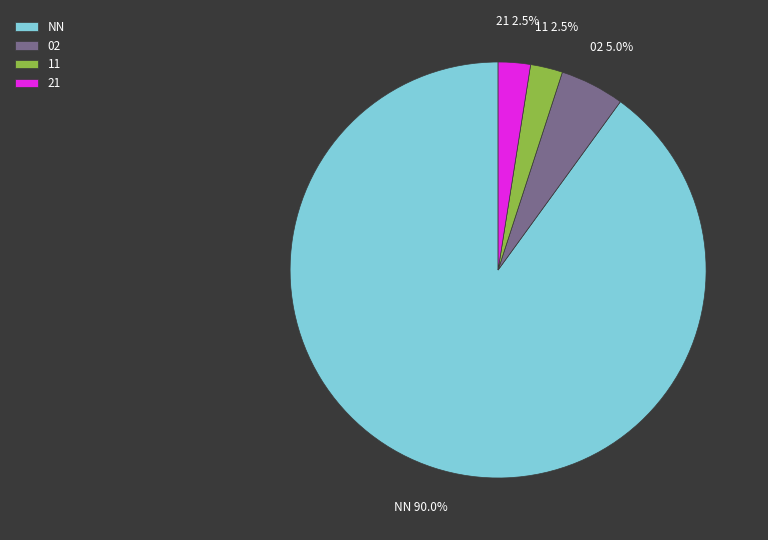

To the nearest percent, what is the difference between the largest and smallest slice percentages?

88%